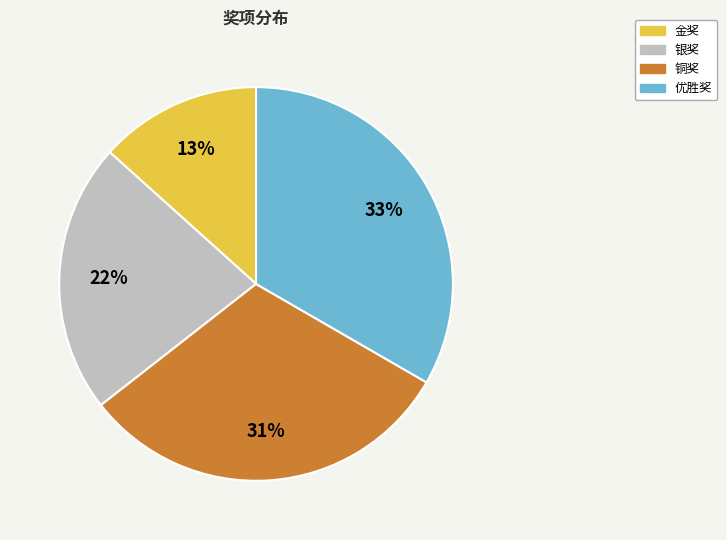

Is there any slice that represents more than half of the pie?

No